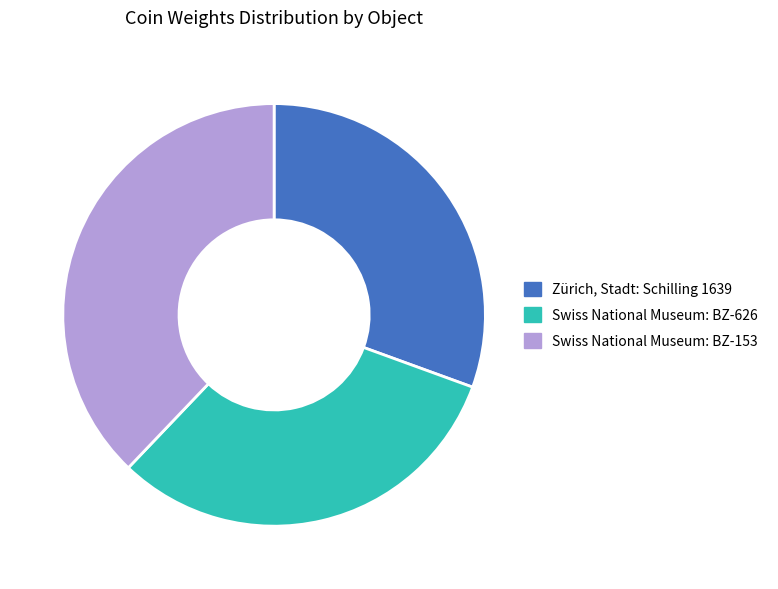

Do Swiss National Museum: BZ-626 and Swiss National Museum: BZ-153 together represent more than half of the pie?

Yes